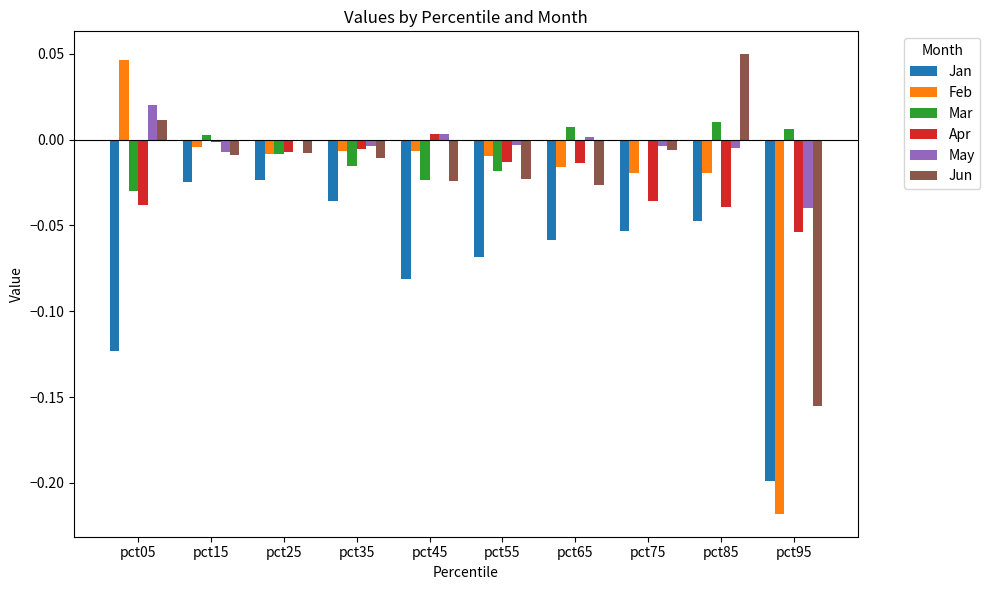

Is the value of Feb at pct95 greater than the value of Apr at pct65?

No